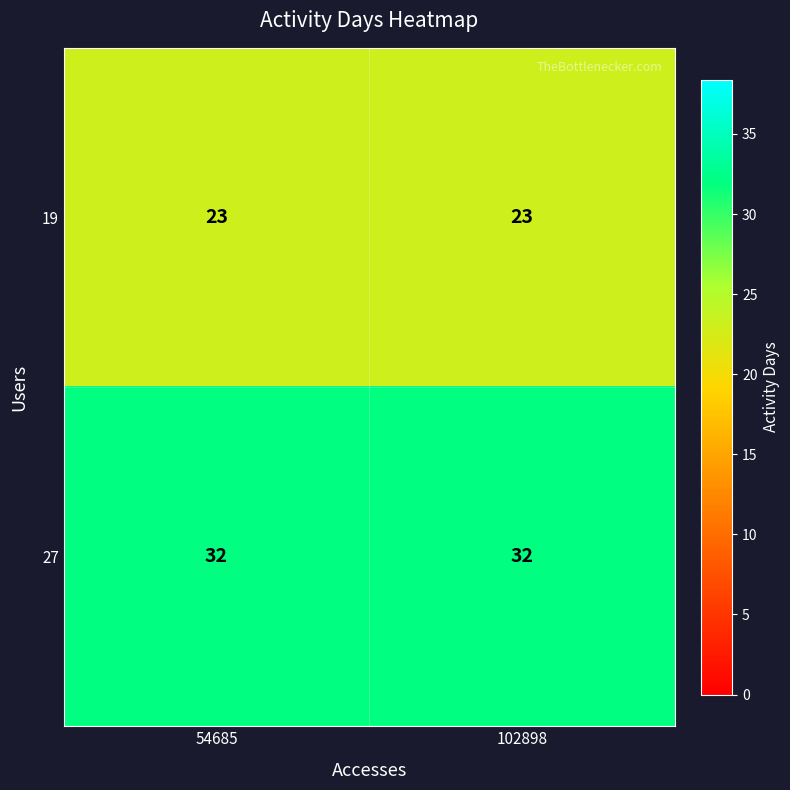

What is the difference between the highest and lowest values at 54685?

9